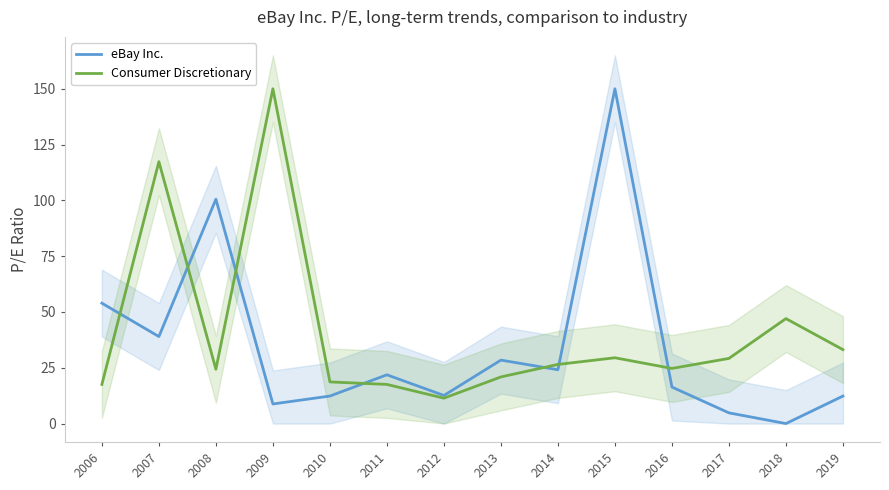

Rank the series at 2013 from highest to lowest value.

eBay Inc., Consumer Discretionary